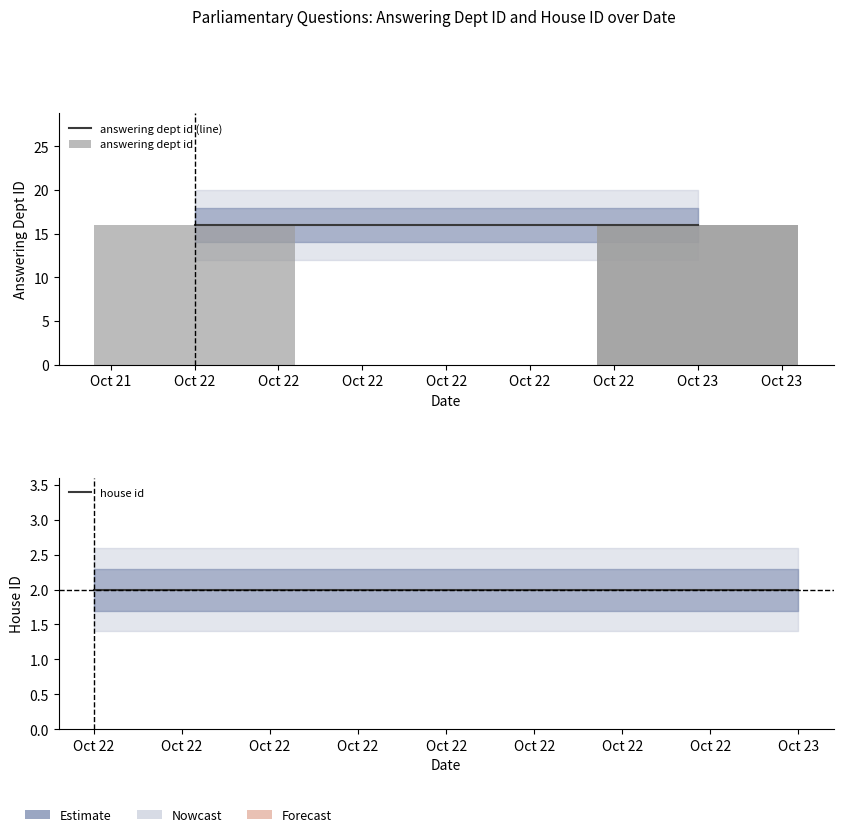

Which has a higher value, Oct 23 or Oct 23?

Oct 23